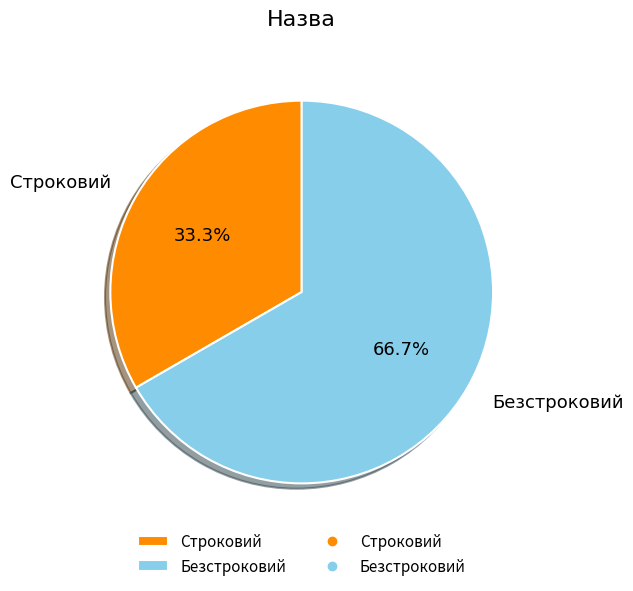

Is it true that Безстроковий is 67% of the pie?

True